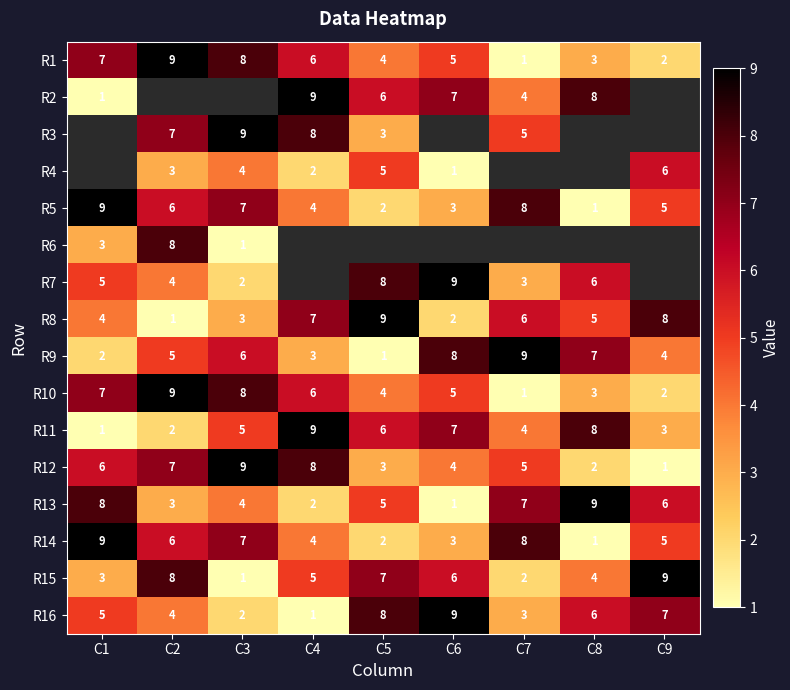

Where does the R10 series first go above 5?

C1